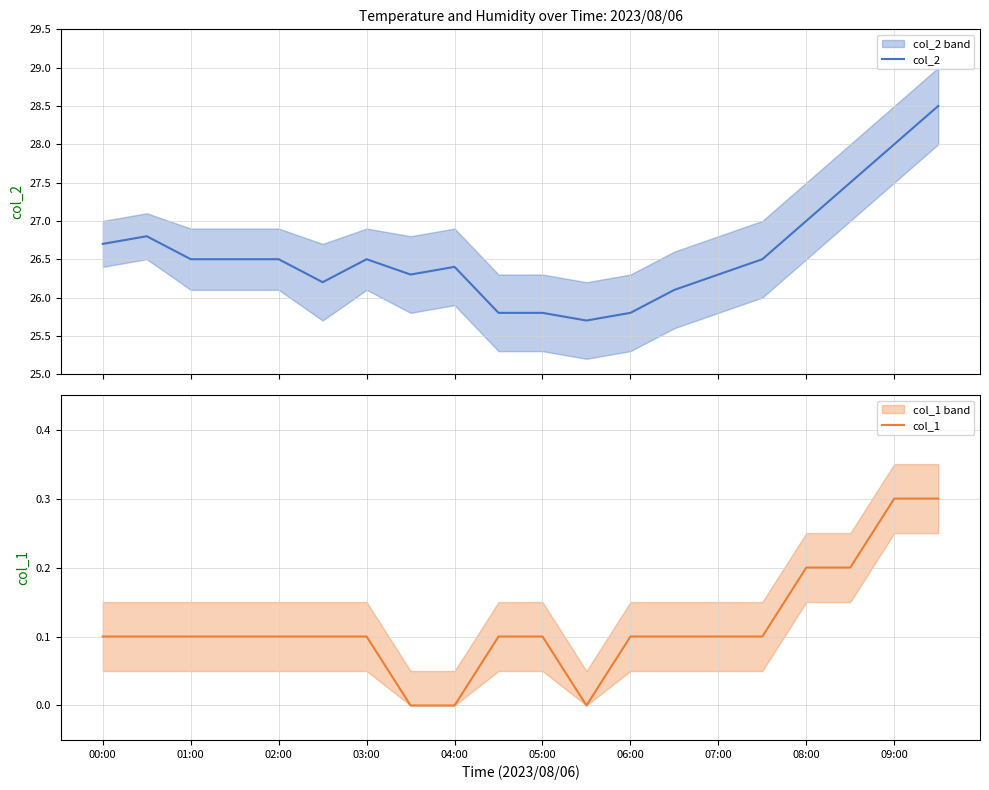

What is the maximum value for col_2?

28.5